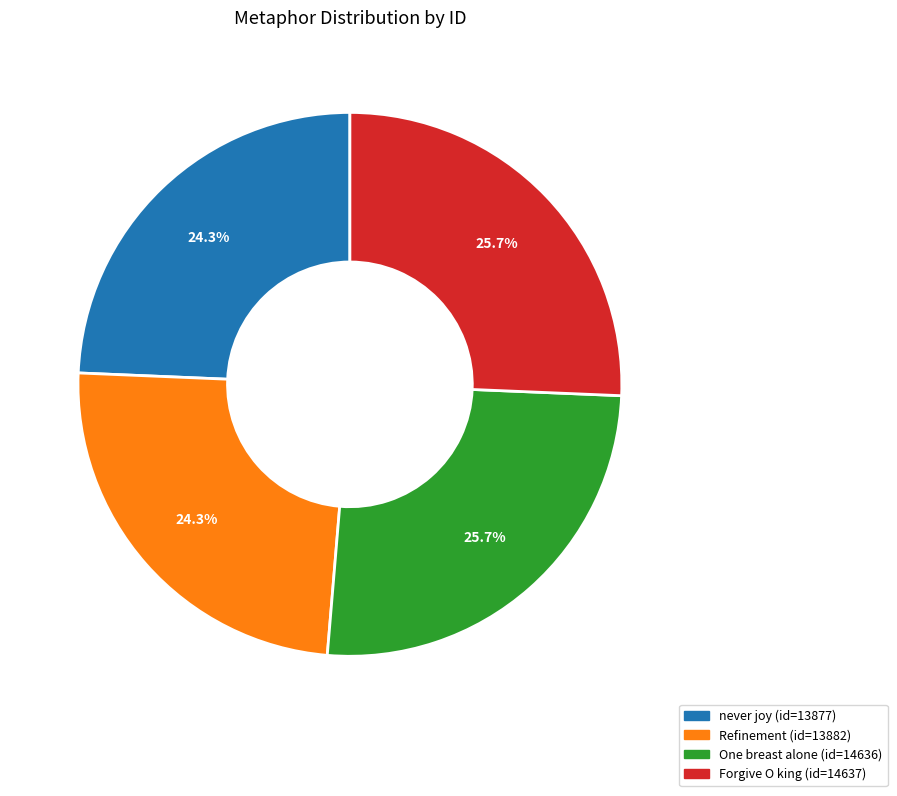

To the nearest percent, what percentage of the pie is never joy?

24%